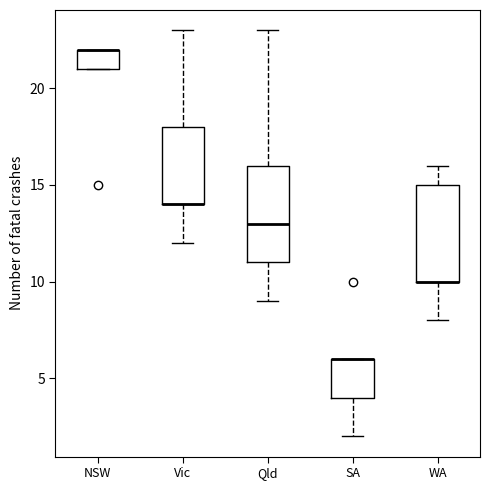

Reading left to right, read every box against the y-axis: the position of its median line, the range the box covers, and the ends of its whiskers. The values are not printed on the chart, so give them approximately, as read against the axis.

NSW: median 22 (drawn on the box's upper edge), box 21 to 22, whiskers 21 to 22
Vic: median 14 (drawn on the box's lower edge), box 14 to 18, whiskers 12 to 23
Qld: median 13, box 11 to 16, whiskers 9 to 23
SA: median 6 (drawn on the box's upper edge), box 4 to 6, whiskers 2 to 6
WA: median 10 (drawn on the box's lower edge), box 10 to 15, whiskers 8 to 16